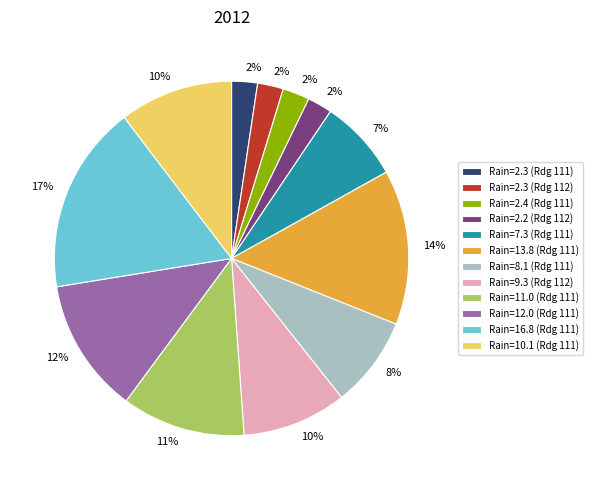

How many slices are in this pie chart?

12